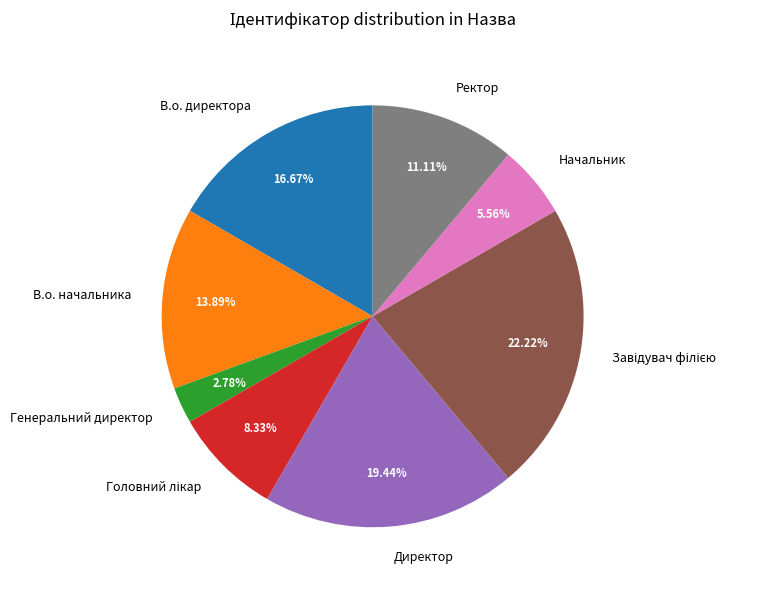

Which slice is the smallest?

Генеральний директор